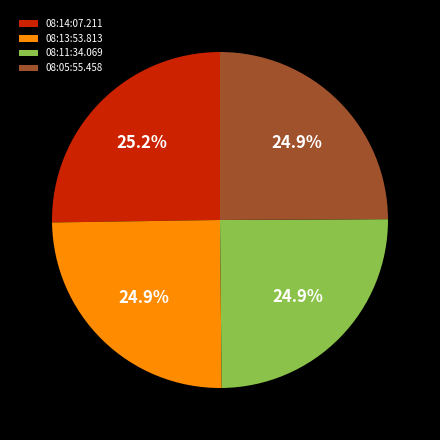

Count the number of slices in the pie.

4